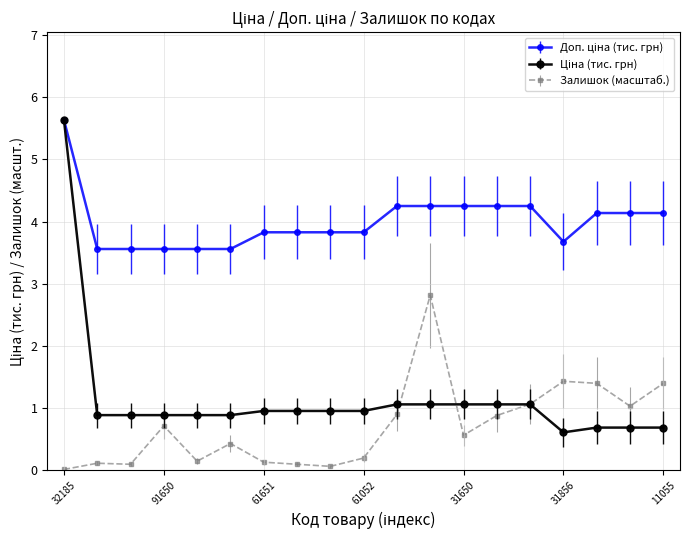

At how many categories does at least one series exceed 2?

19